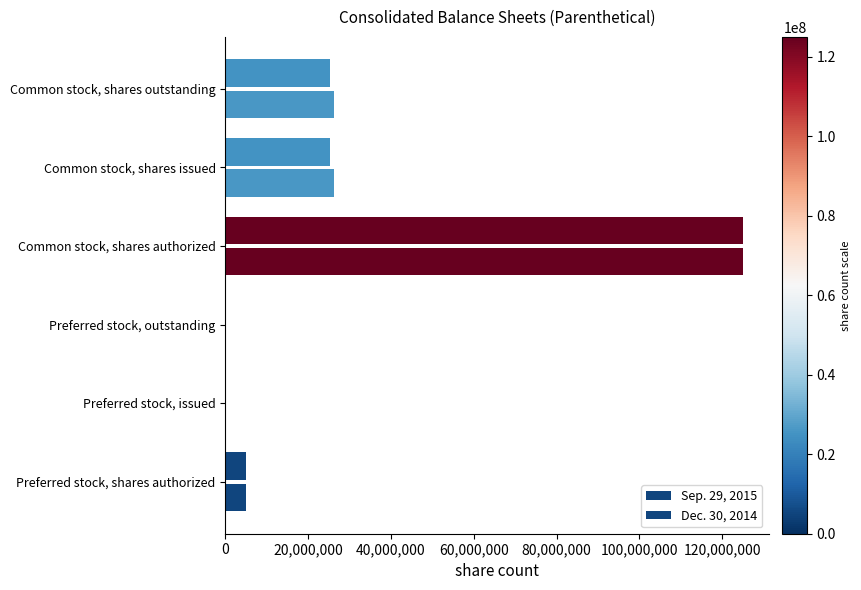

Which series has the largest total across all categories?

Dec. 30, 2014